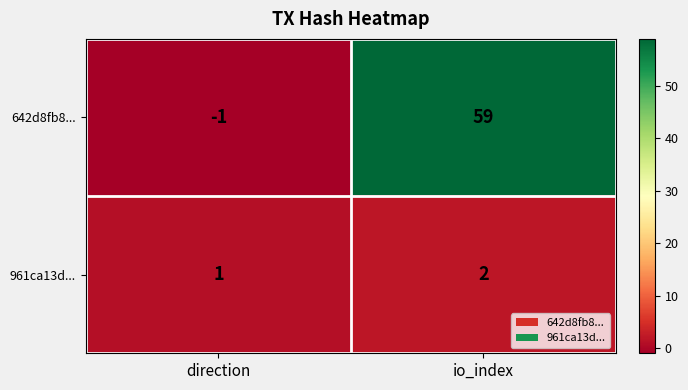

Count the number of categories in the chart.

2